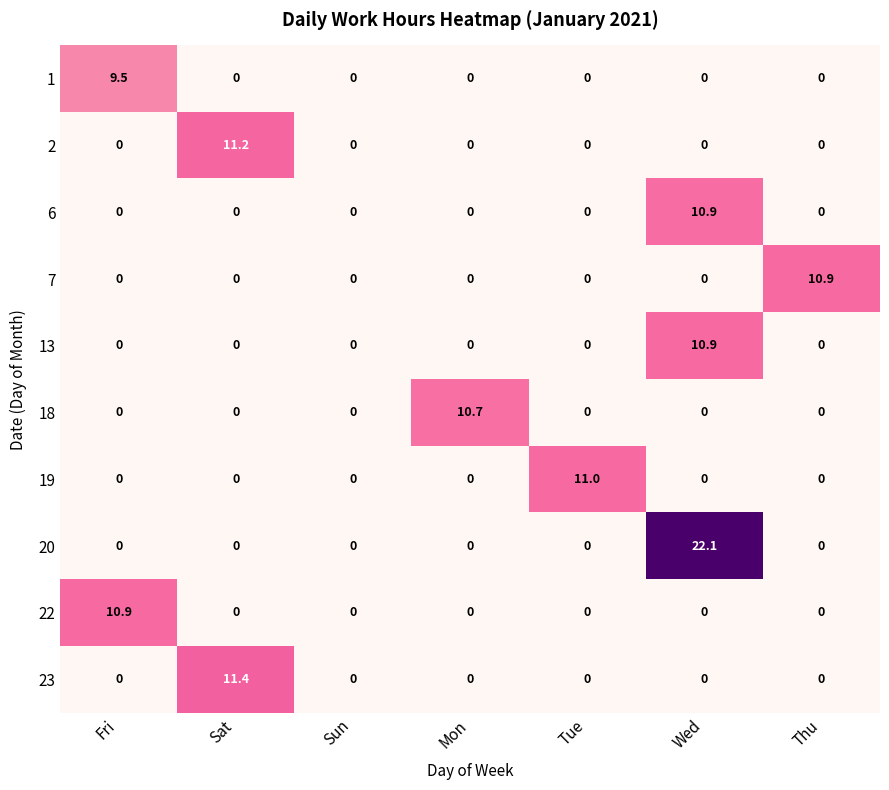

Which series has the largest range (max minus min)?

20